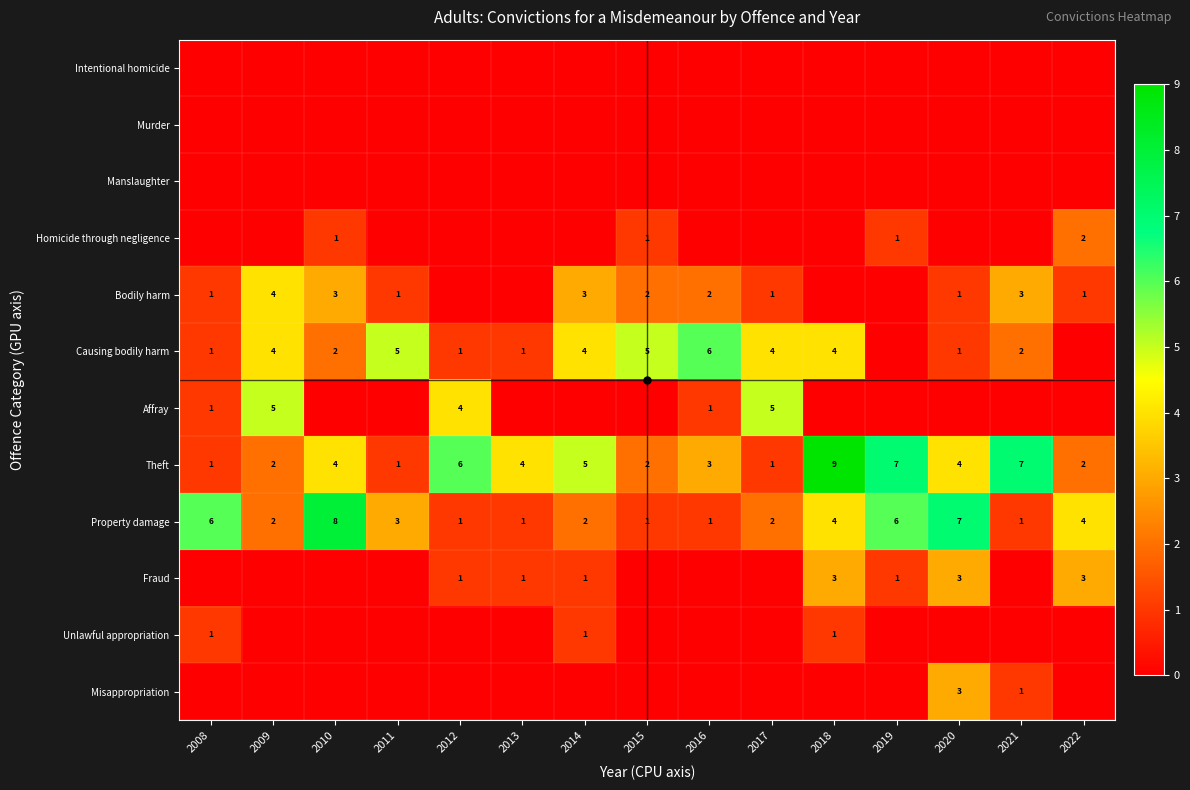

What is the greatest value displayed?

9